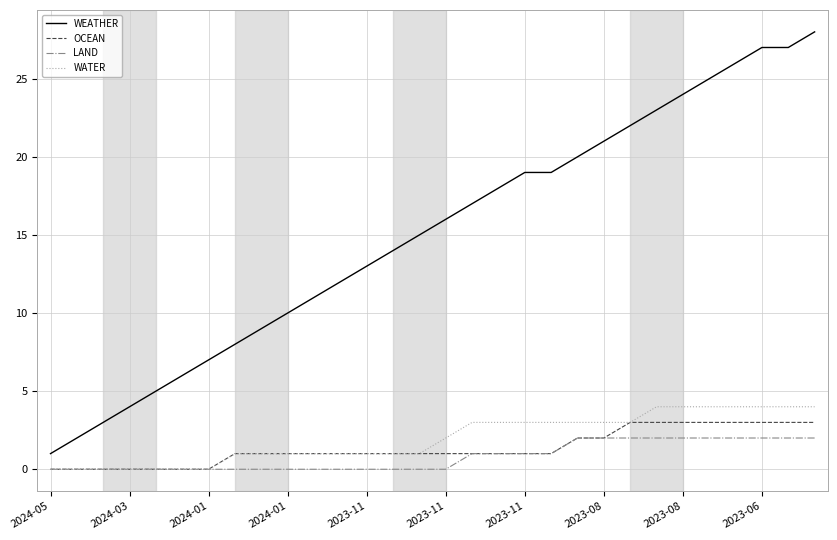

Which series has the largest range (max minus min)?

WEATHER